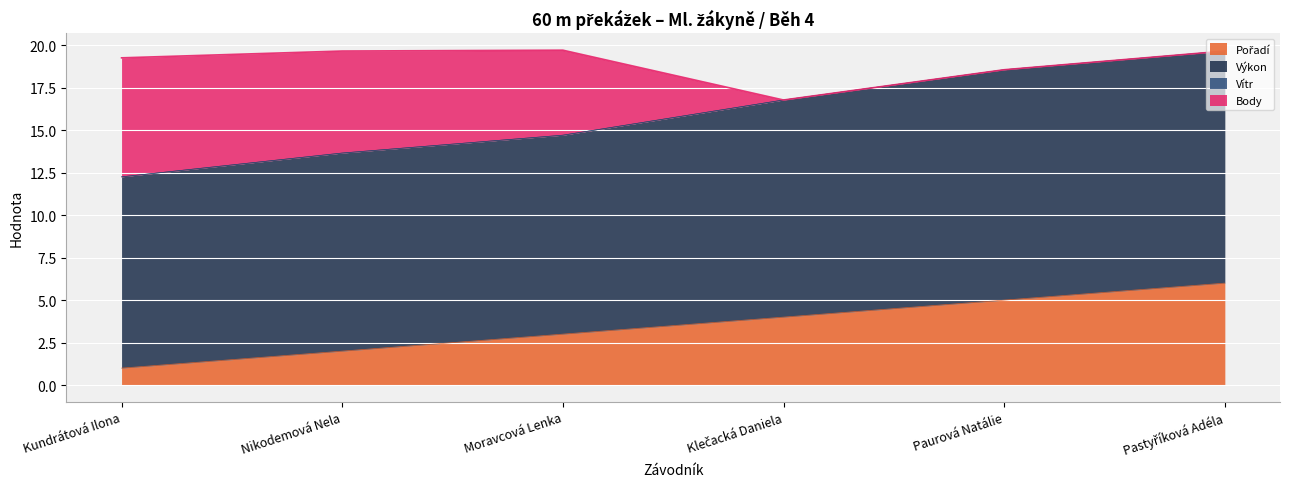

True or false: Pořadí and Výkon intersect in this chart.

False